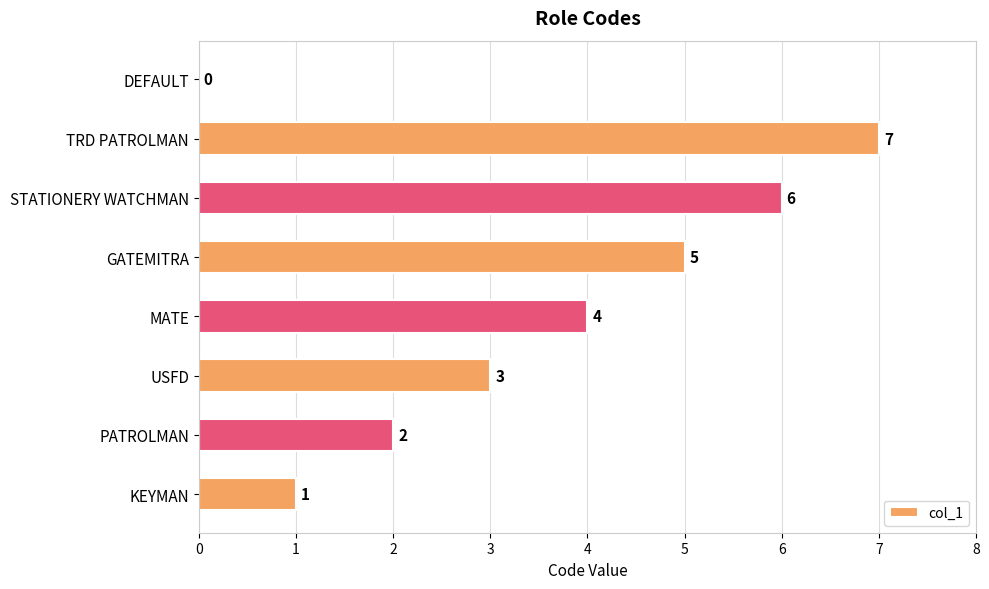

Which has a higher value, STATIONERY WATCHMAN or GATEMITRA?

STATIONERY WATCHMAN